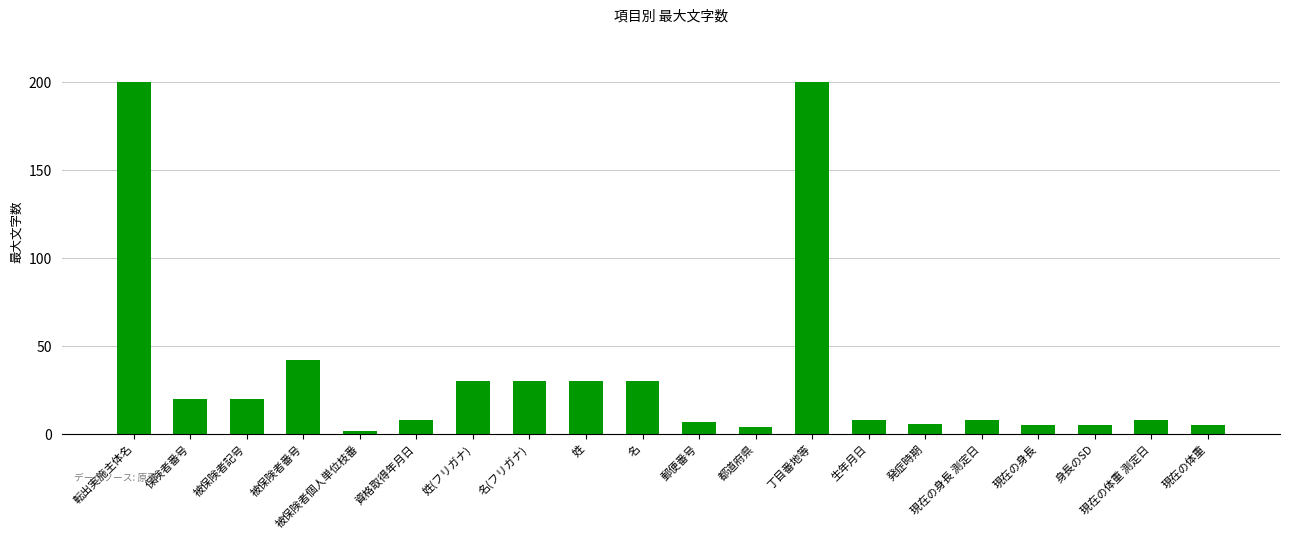

Are the bars grouped side by side (vs. stacked)?

No